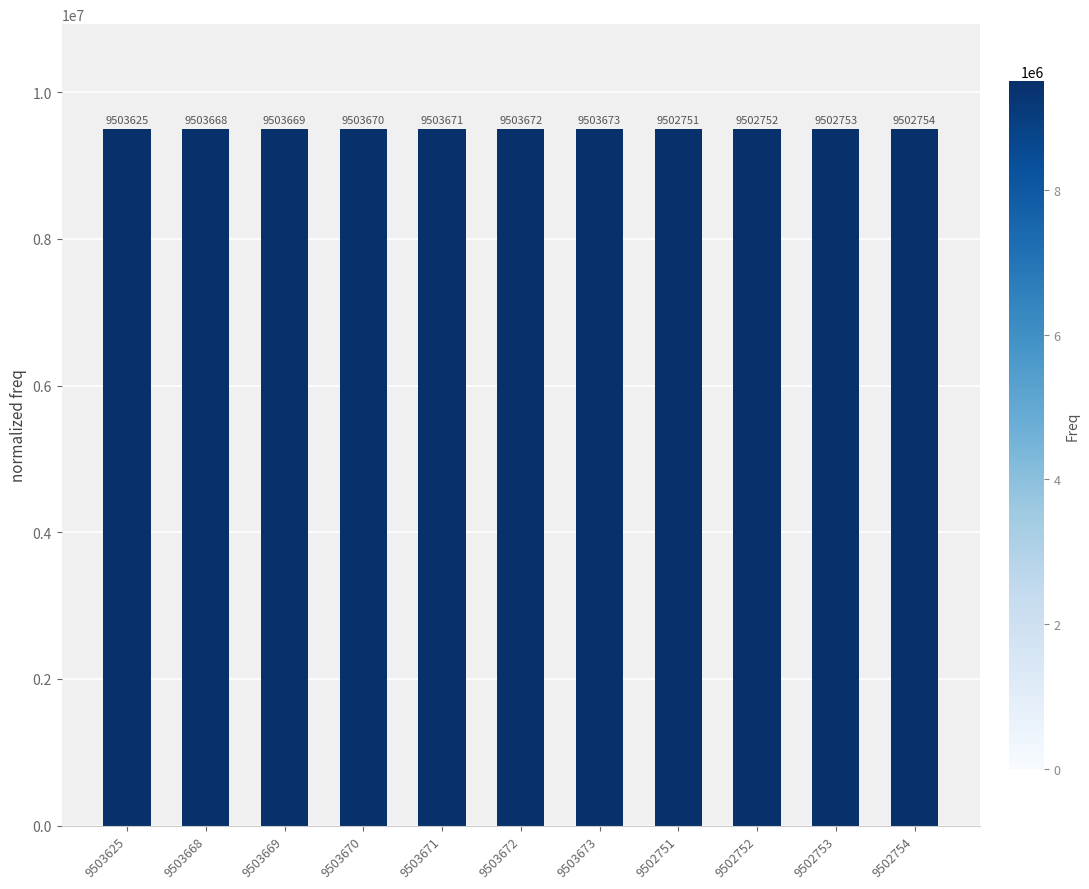

Count the number of data series in this chart.

1